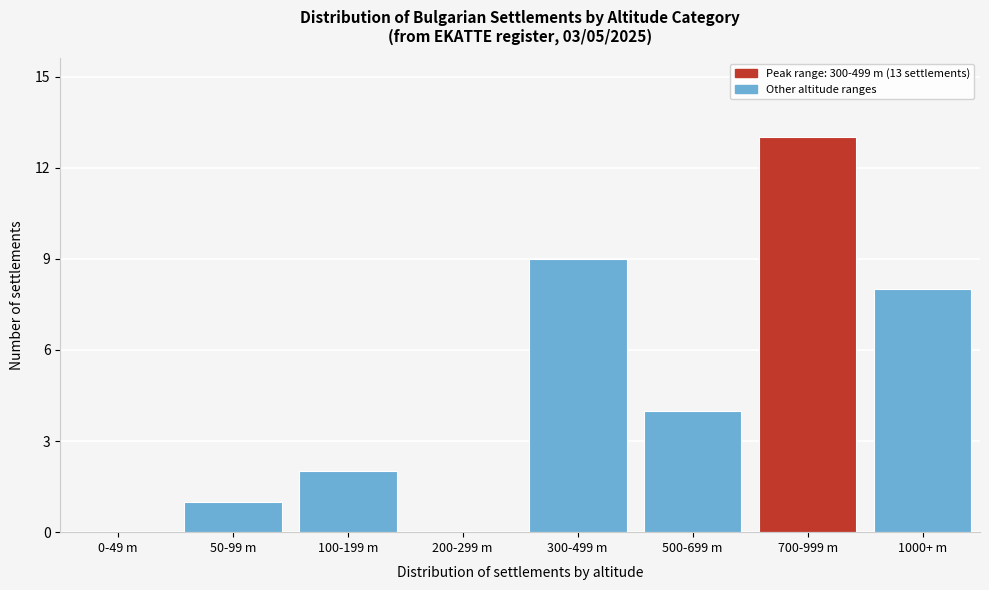

Reading left to right, extract all data points from this chart.

0-49 m=0	50-99 m=1	100-199 m=2	200-299 m=0	300-499 m=9	500-699 m=4	700-999 m=13	1000+ m=8